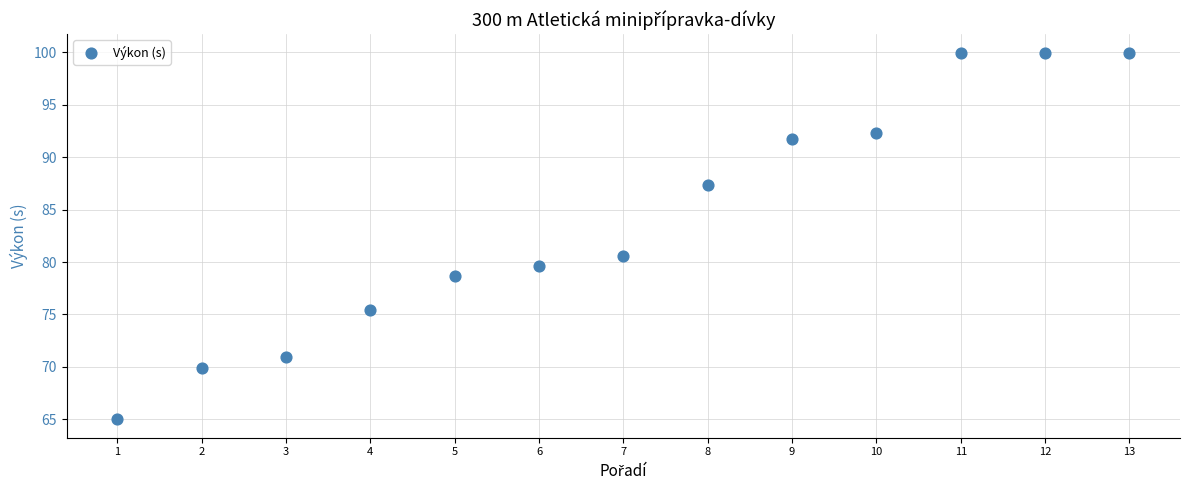

What is the range of Y values (max minus min)?

35.0